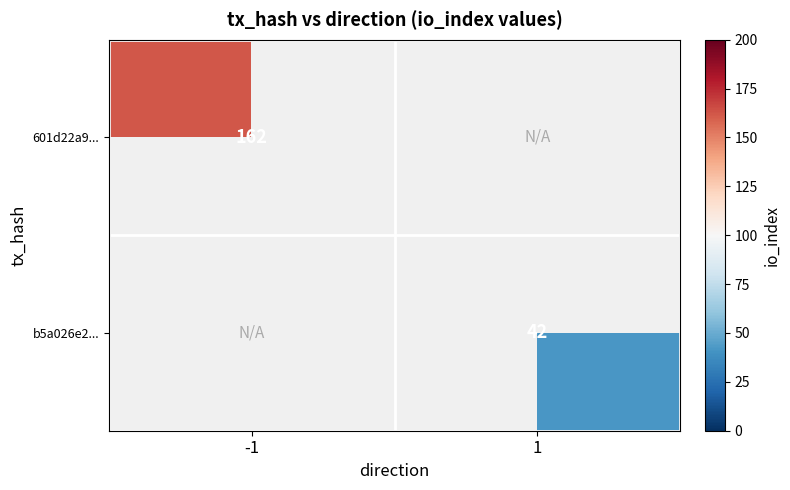

Is it true that 601d22a9... equals 44 at -1?

False